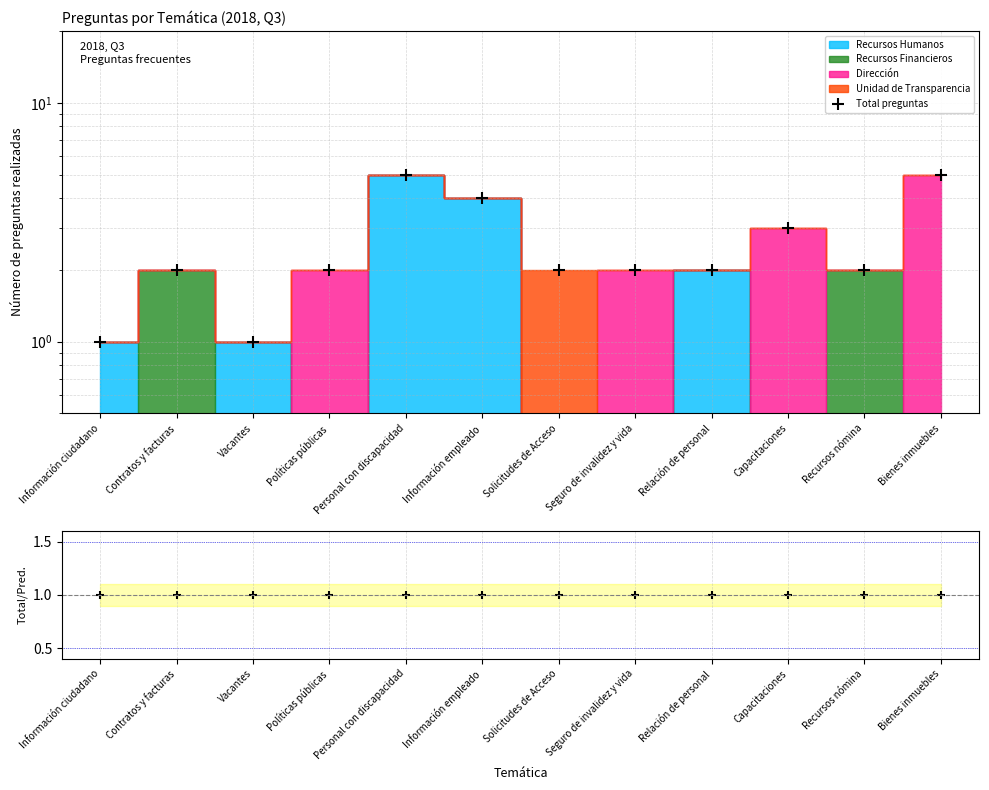

True or false: Total preguntas and Total/Pred cross at least once.

False